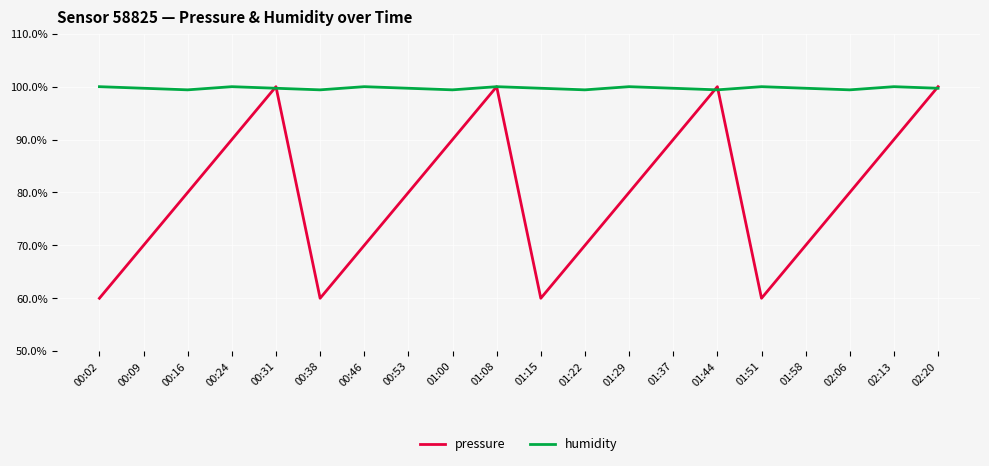

Rank the series at 01:00 from lowest to highest value.

pressure, humidity